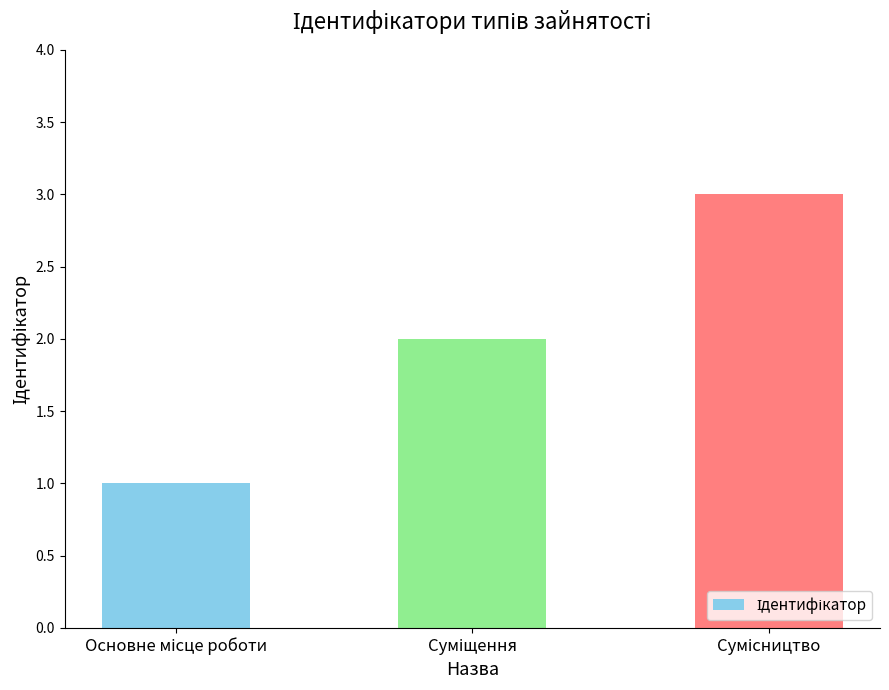

What is the maximum value shown in the chart?

3